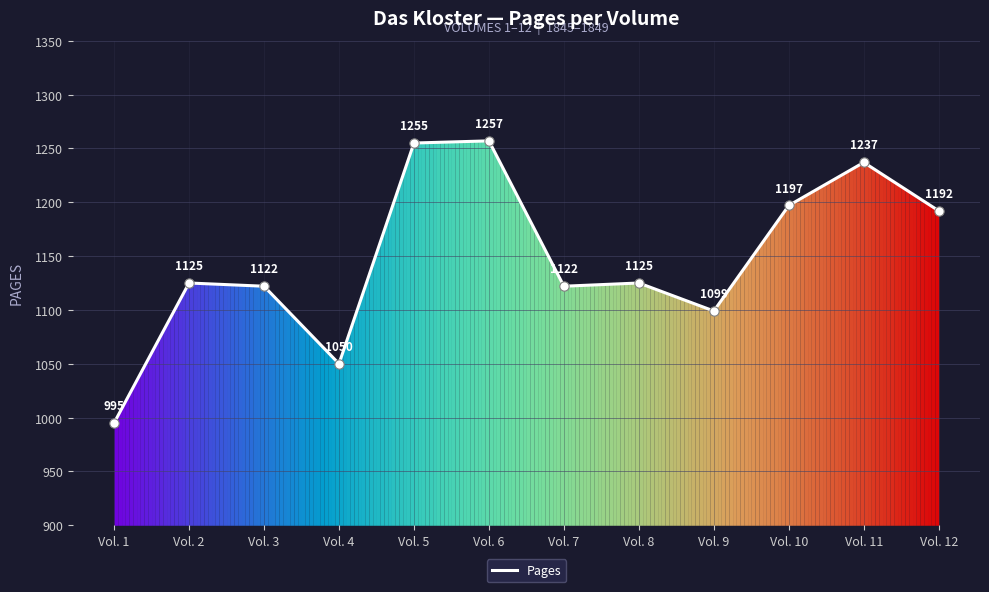

What is the change in value from Vol. 5 to Vol. 12?

-63